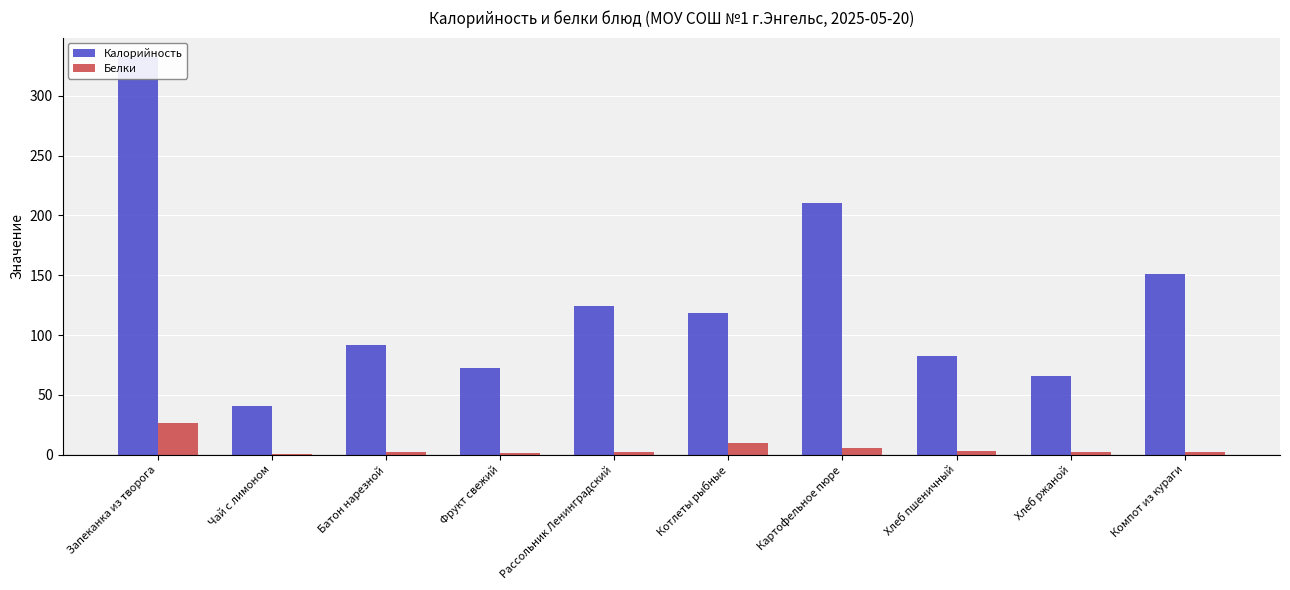

What is the value of the Калорийность bar at the 8th from the left?

82.2